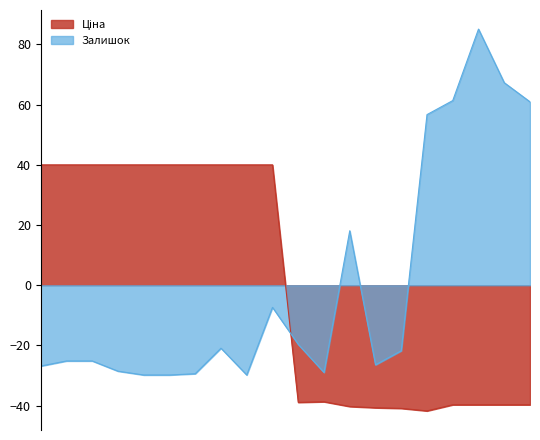

How many lines are shown in the chart?

2